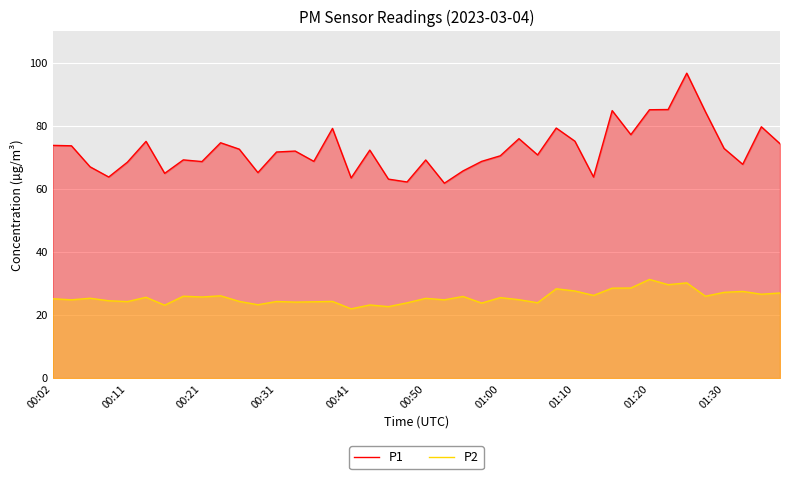

What is the minimum value shown in the chart?

22.0